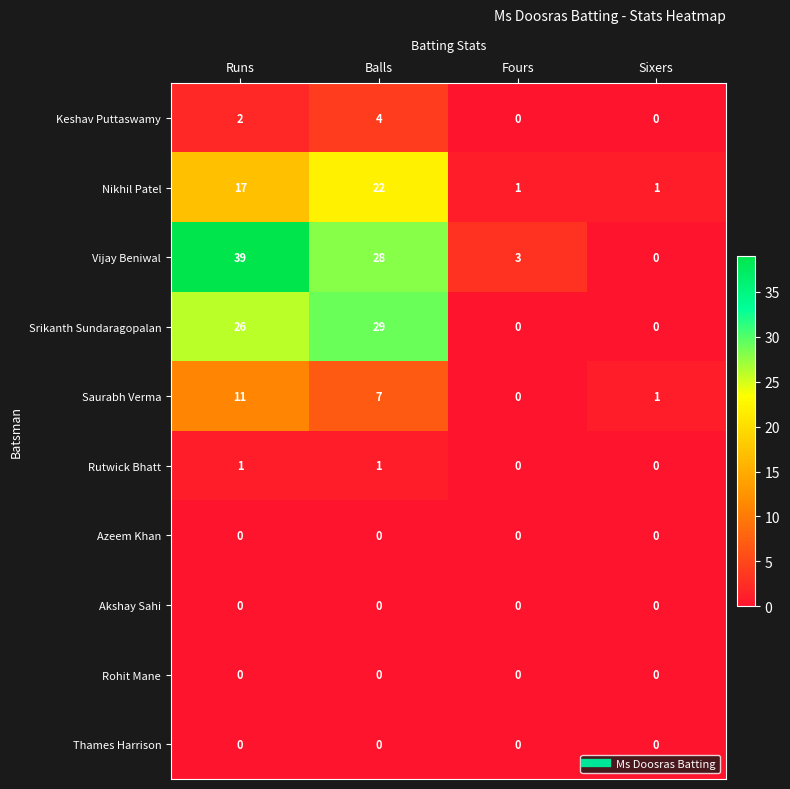

At how many categories does at least one series exceed 10?

2